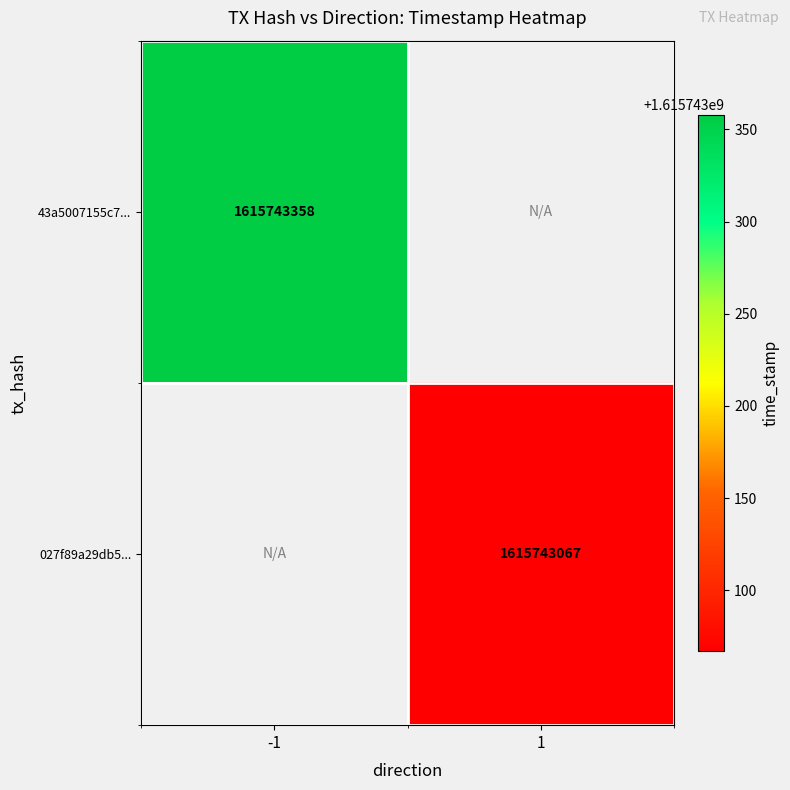

The value of 43a5007155c78edaacc562bdd9805eed76cecb9 at -1 is -2. True or false?

False